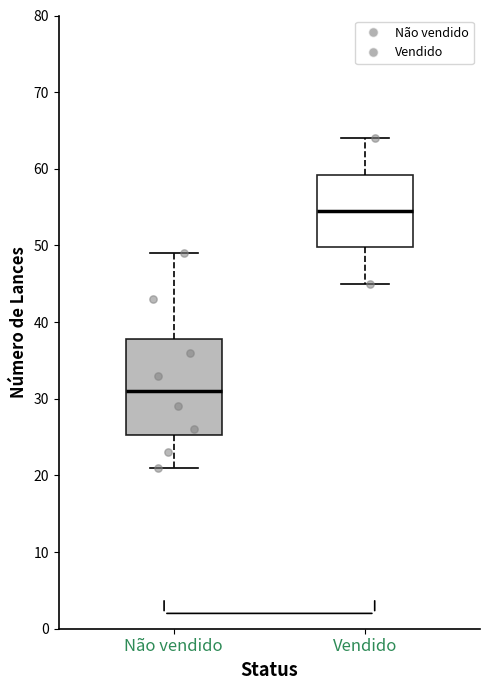

Reading left to right, read every box against the y-axis: the position of its median line, the range the box covers, and the ends of its whiskers. The values are not printed on the chart, so give them approximately, as read against the axis.

Não vendido: median 31, box 25 to 38, whiskers 21 to 49
Vendido: median 55, box 50 to 59, whiskers 45 to 64